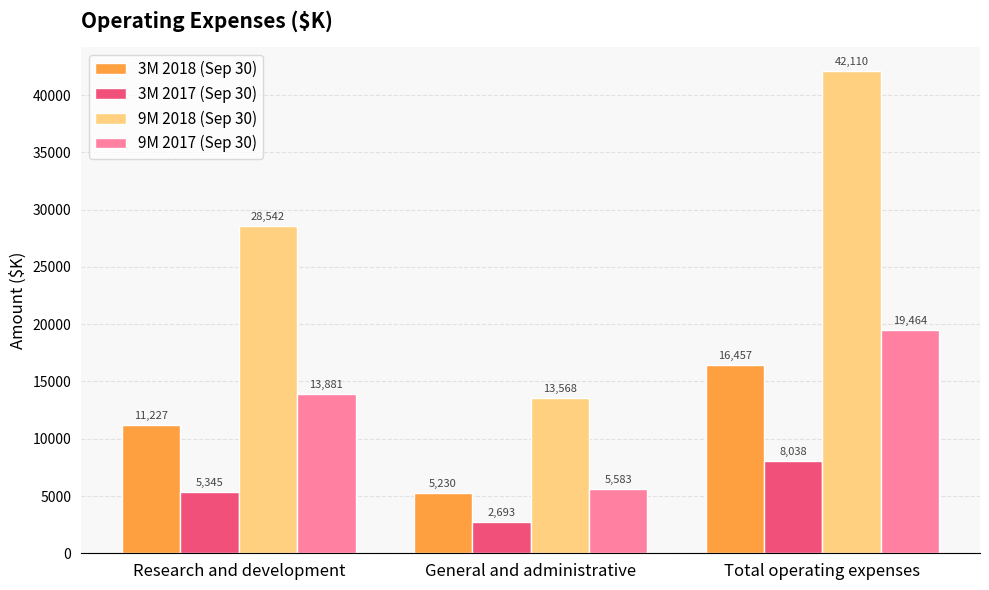

Does the chart contain stacked bars?

No